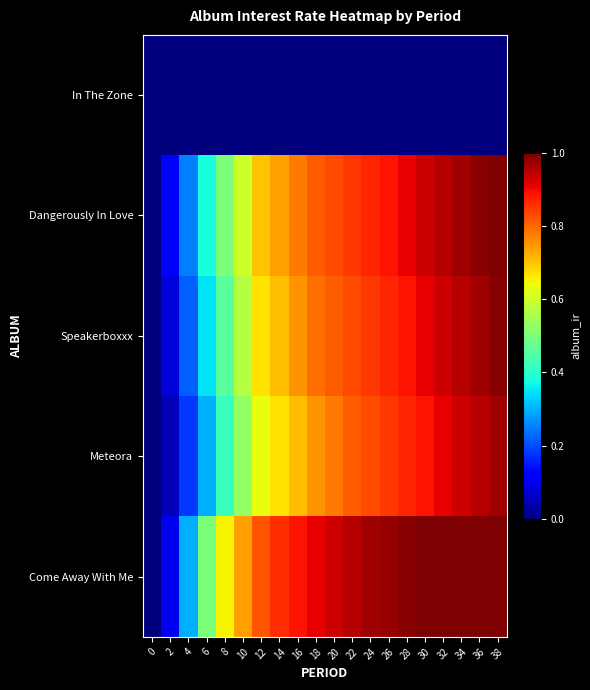

Which label corresponds to the largest value in the chart?

38